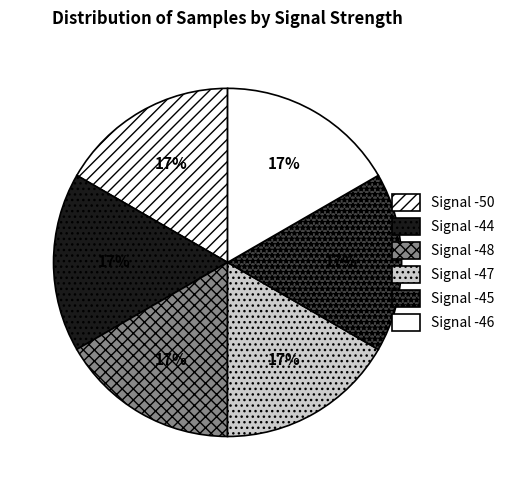

The Signal -47 slice represents 30% of the pie. True or false?

False